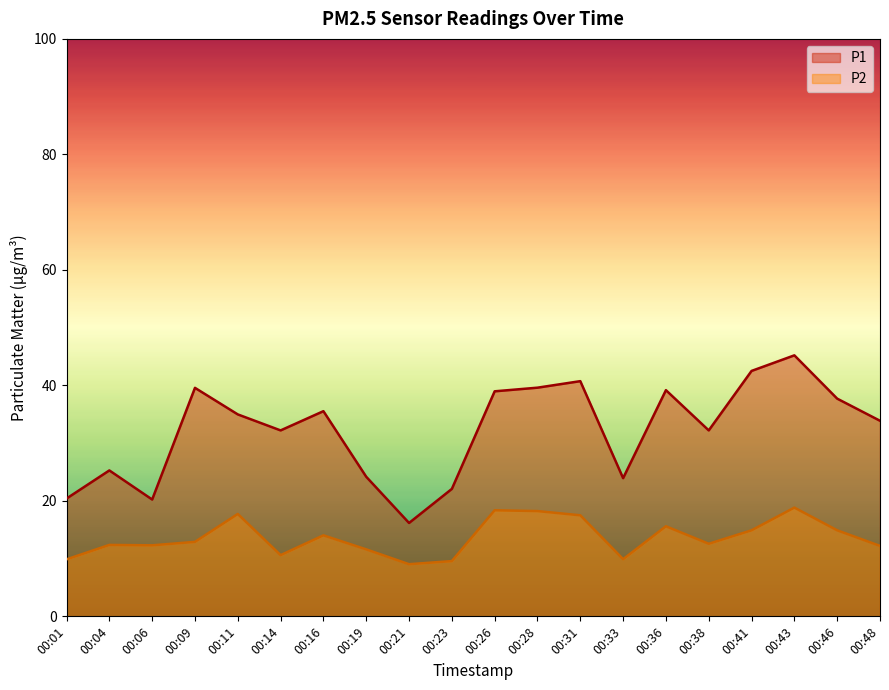

What is the value of the P1 point at the 15th from the left?

39.2